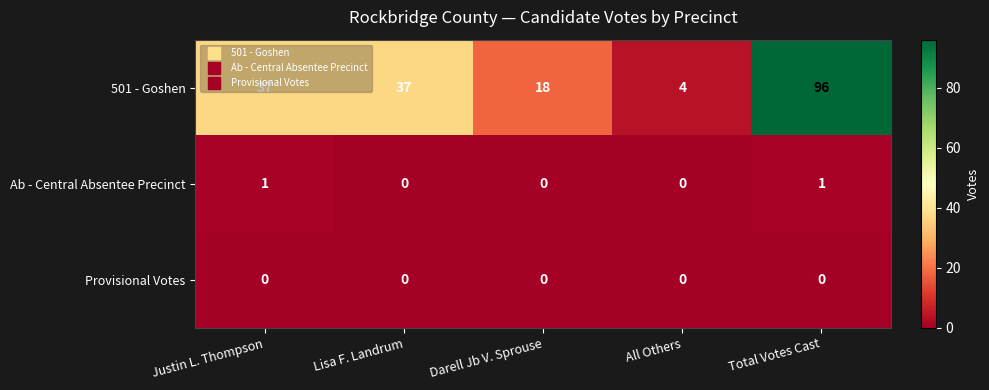

Is it true that Provisional Votes equals 0 at Total Votes Cast?

True